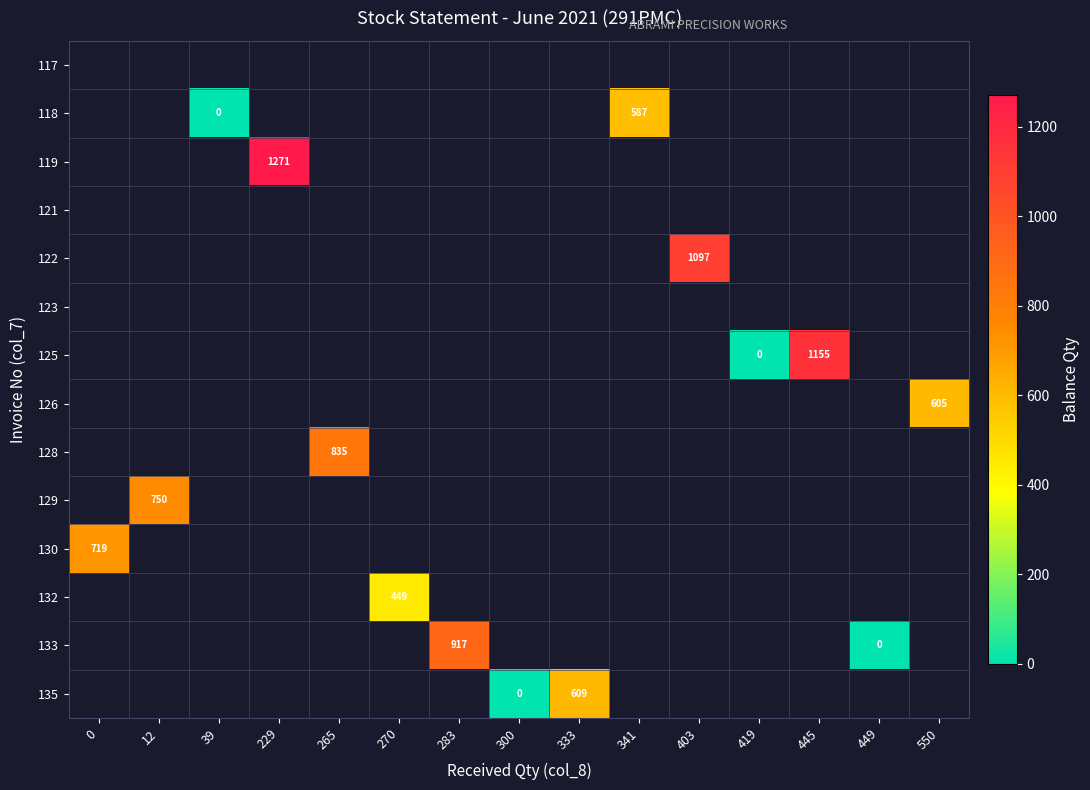

Which label corresponds to the largest value in the chart?

229